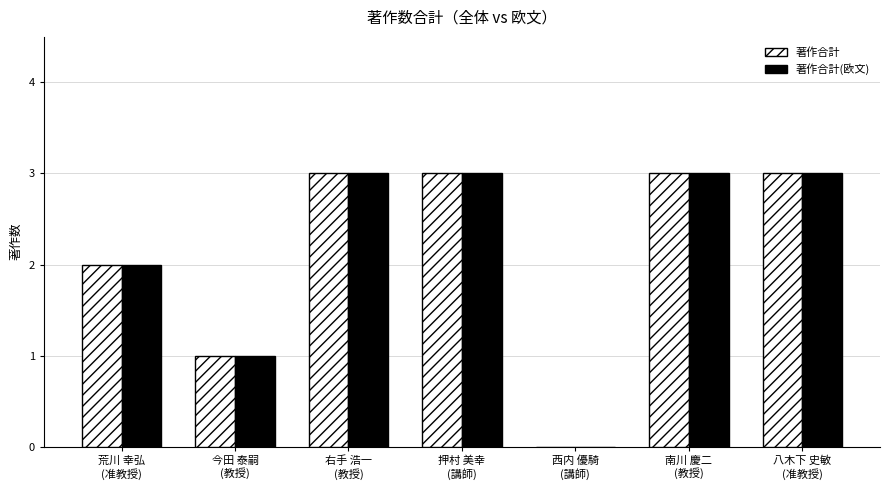

What is the sum of all 著作合計 values?

15